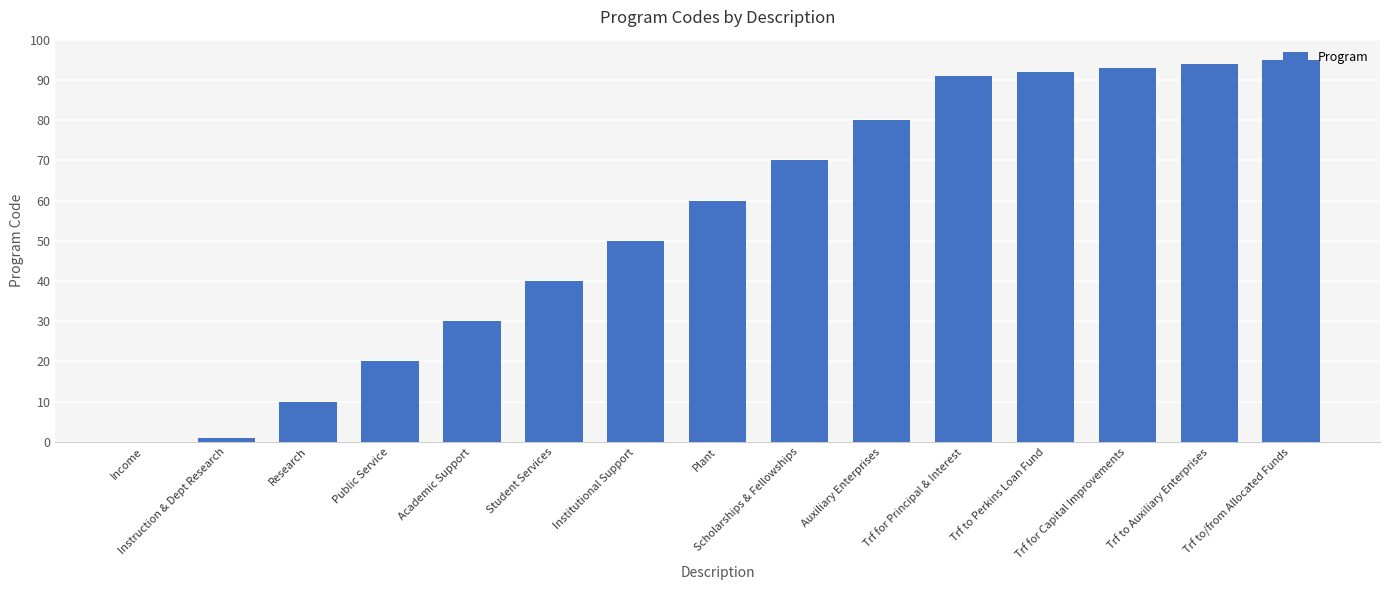

True or false: the data shows 93 at Trf for Capital Improvements.

True